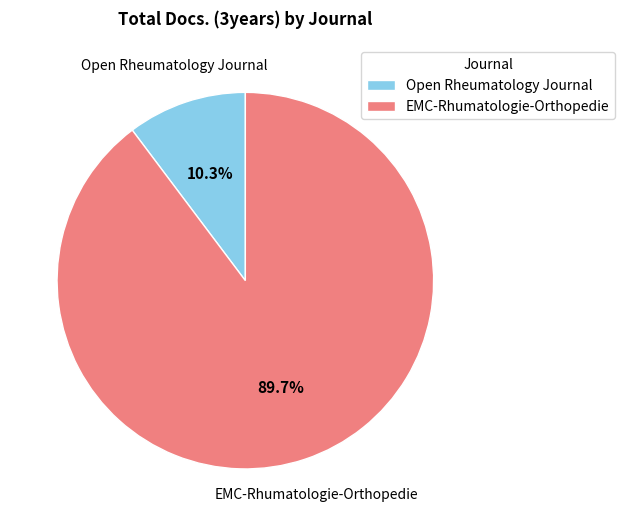

Which slice represents more than half of the pie?

EMC-Rhumatologie-Orthopedie